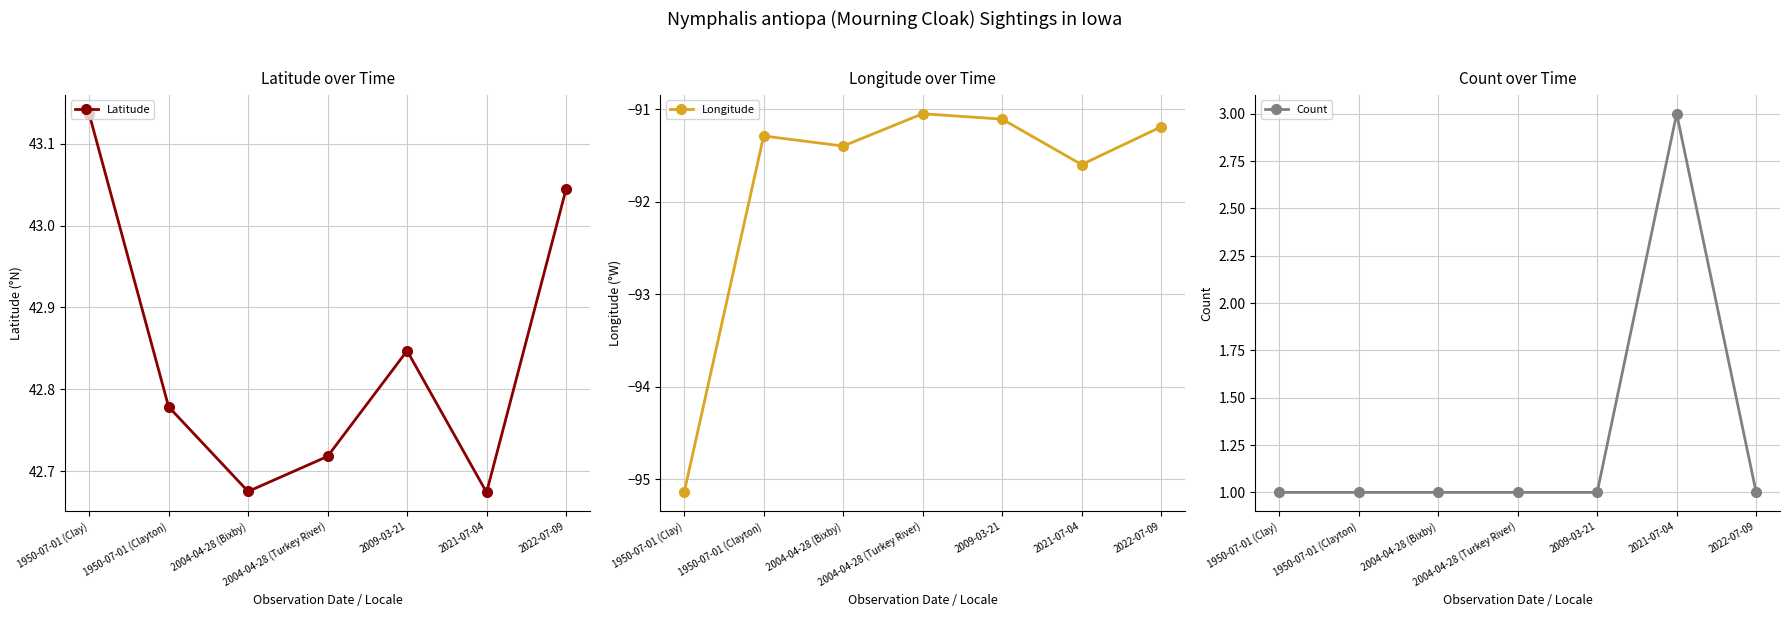

What is the total value across all series at 1950-07-01 (Clayton)?

-47.5